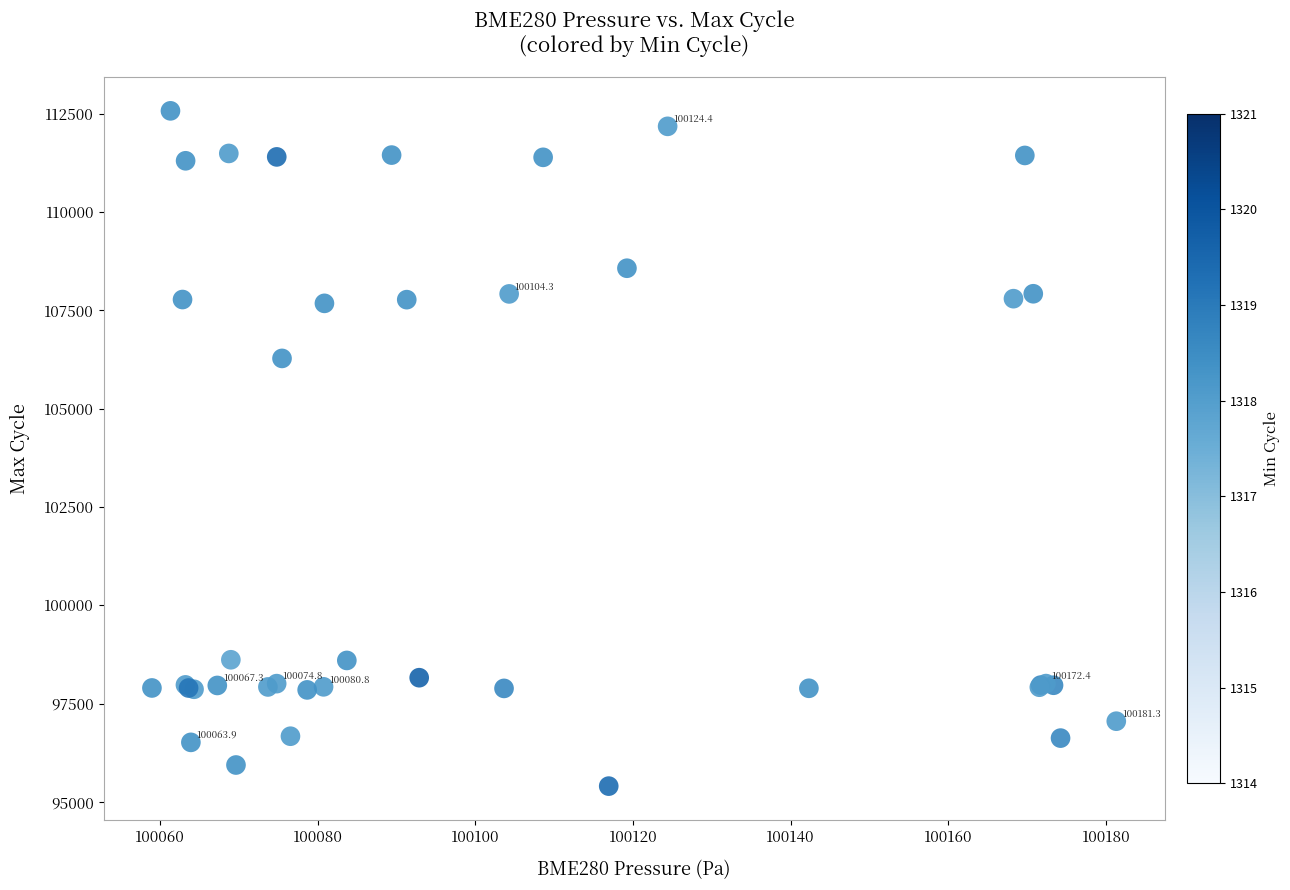

What Y value in the scatter plot is closest to 103987?

106278